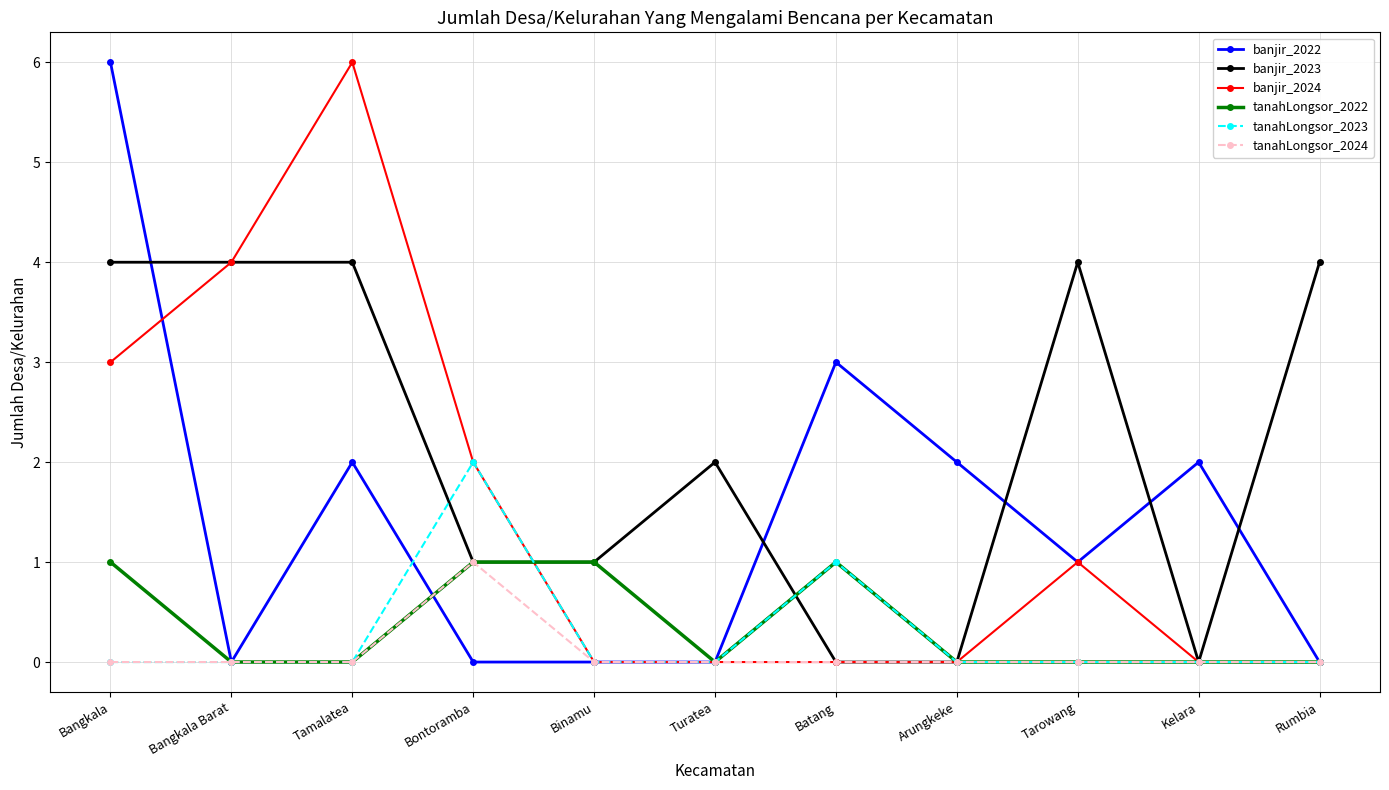

Count the number of categories in the chart.

11